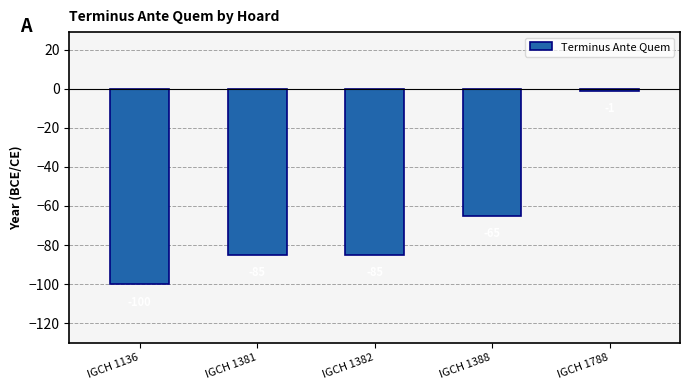

Which has a higher value, IGCH 1381 or IGCH 1136?

IGCH 1381